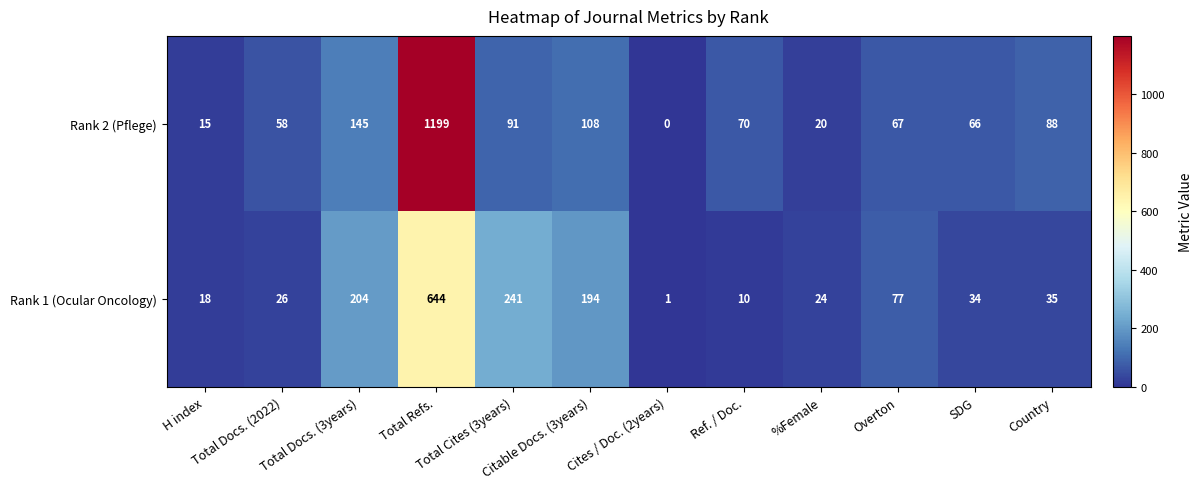

Which series has the widest spread of values?

Rank 2 (Pflege)